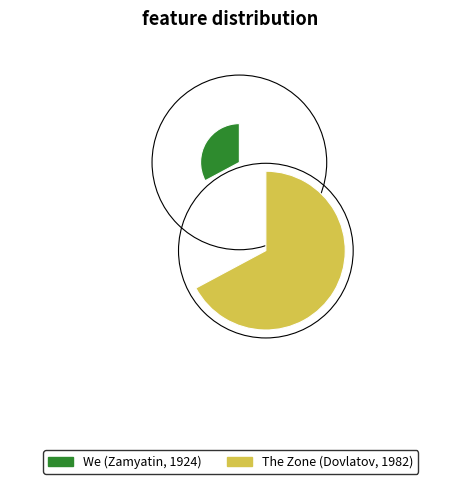

How many segments does this pie chart have?

2